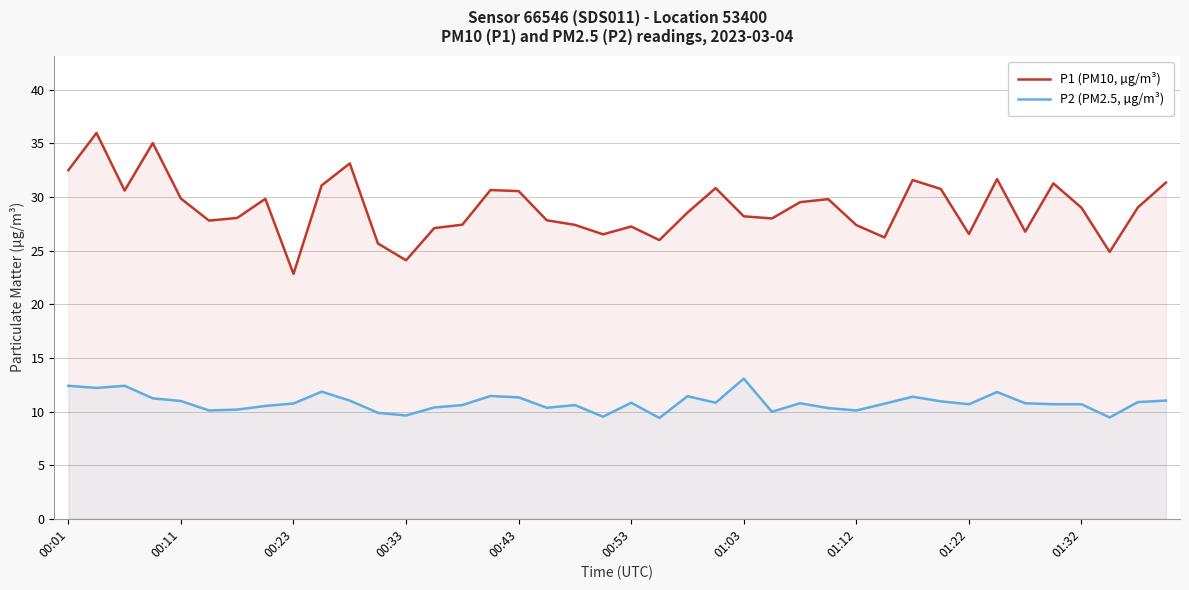

Which series has the largest total across all categories?

P1 (PM10, µg/m³)